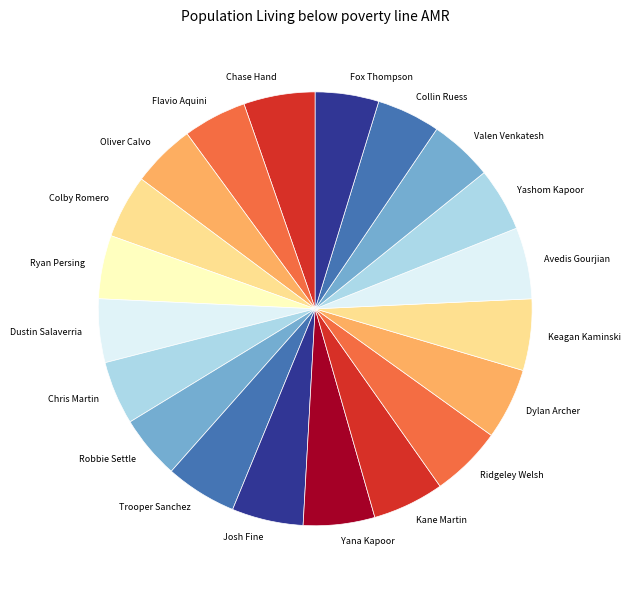

True or false: Trooper Sanchez accounts for 1% of the total.

False